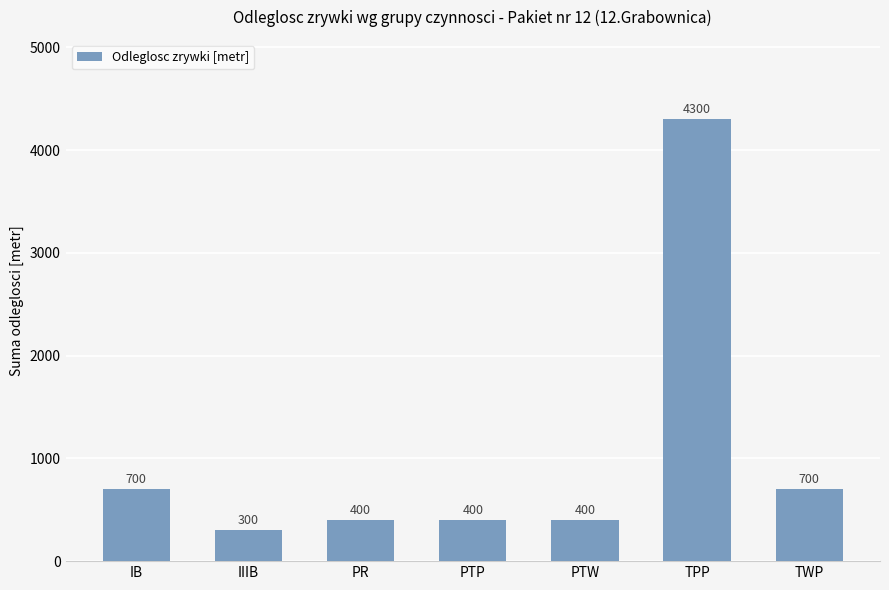

What is the average value?

1029